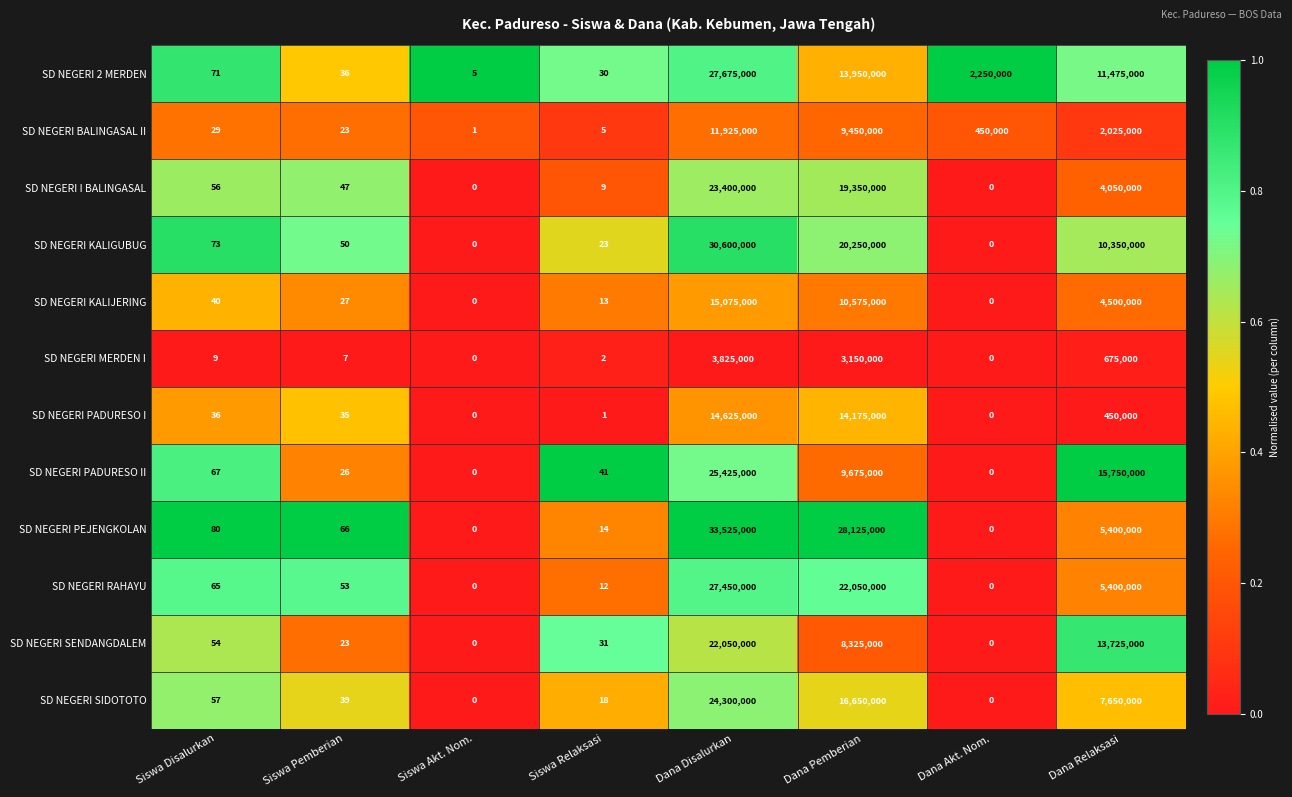

What is the greatest value displayed?

33525000